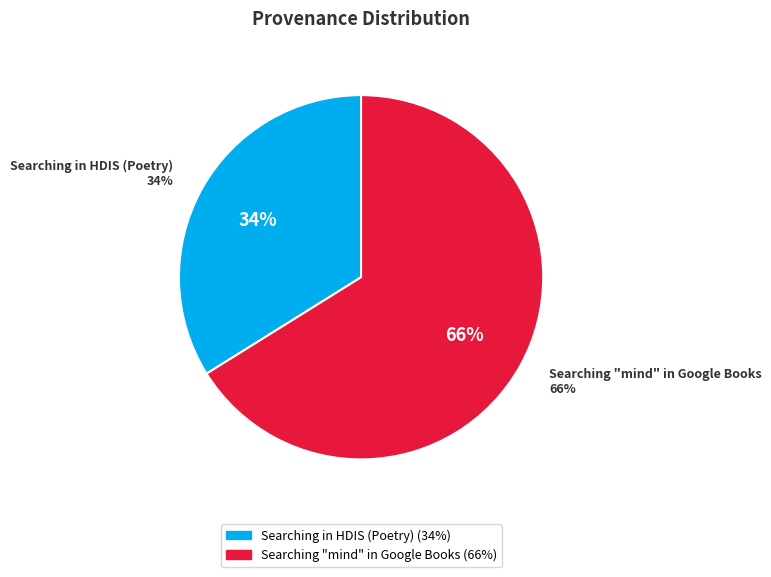

What is the smallest slice in the pie chart?

Searching in HDIS (Poetry)